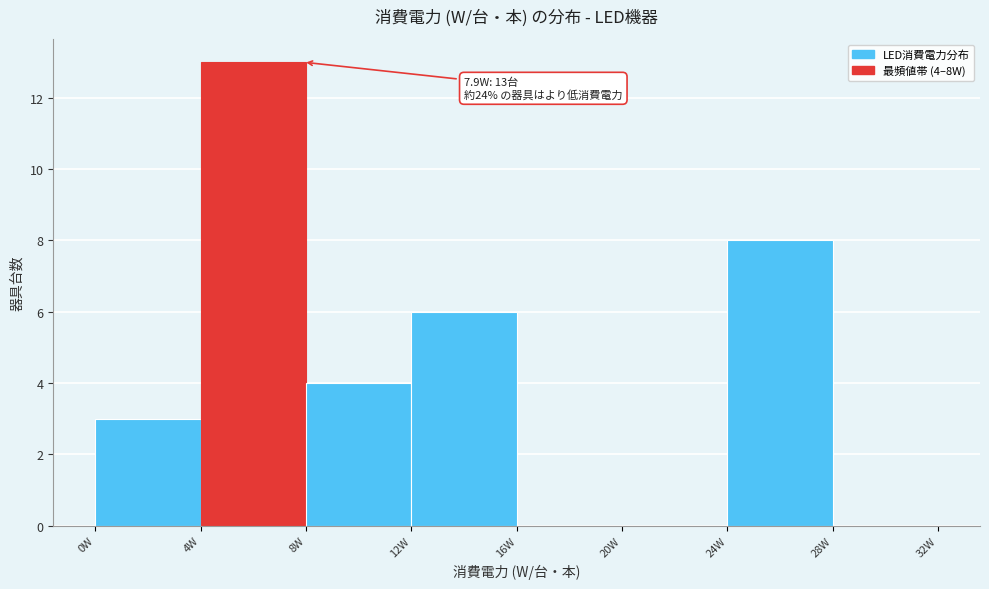

Over which range of the x-axis is the bar tallest?

4 to 8